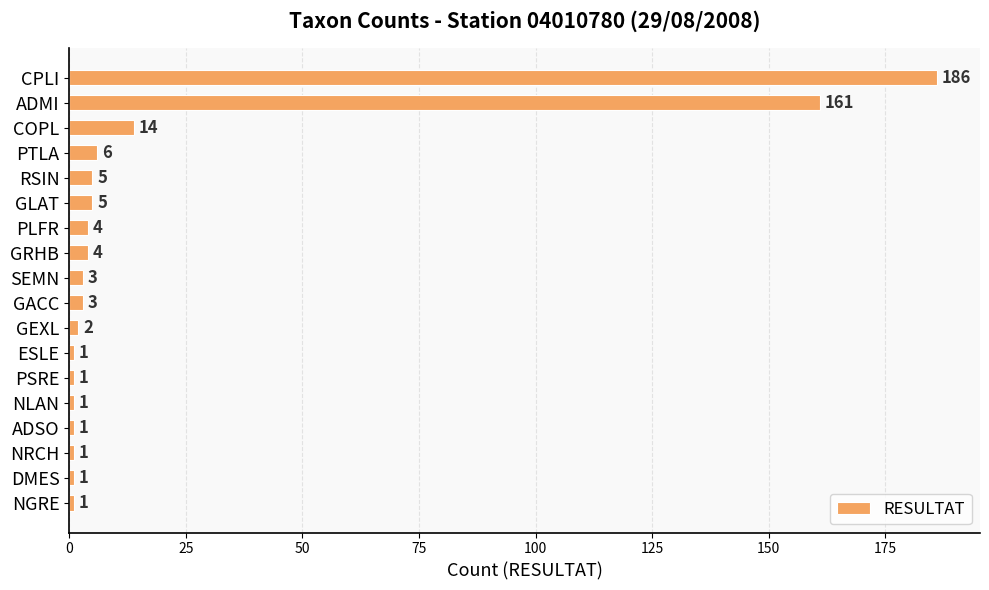

Reading top to bottom, transcribe all the data shown in this chart.

186	161	14	6	5	5	4	4	3	3	2	1	1	1	1	1	1	1